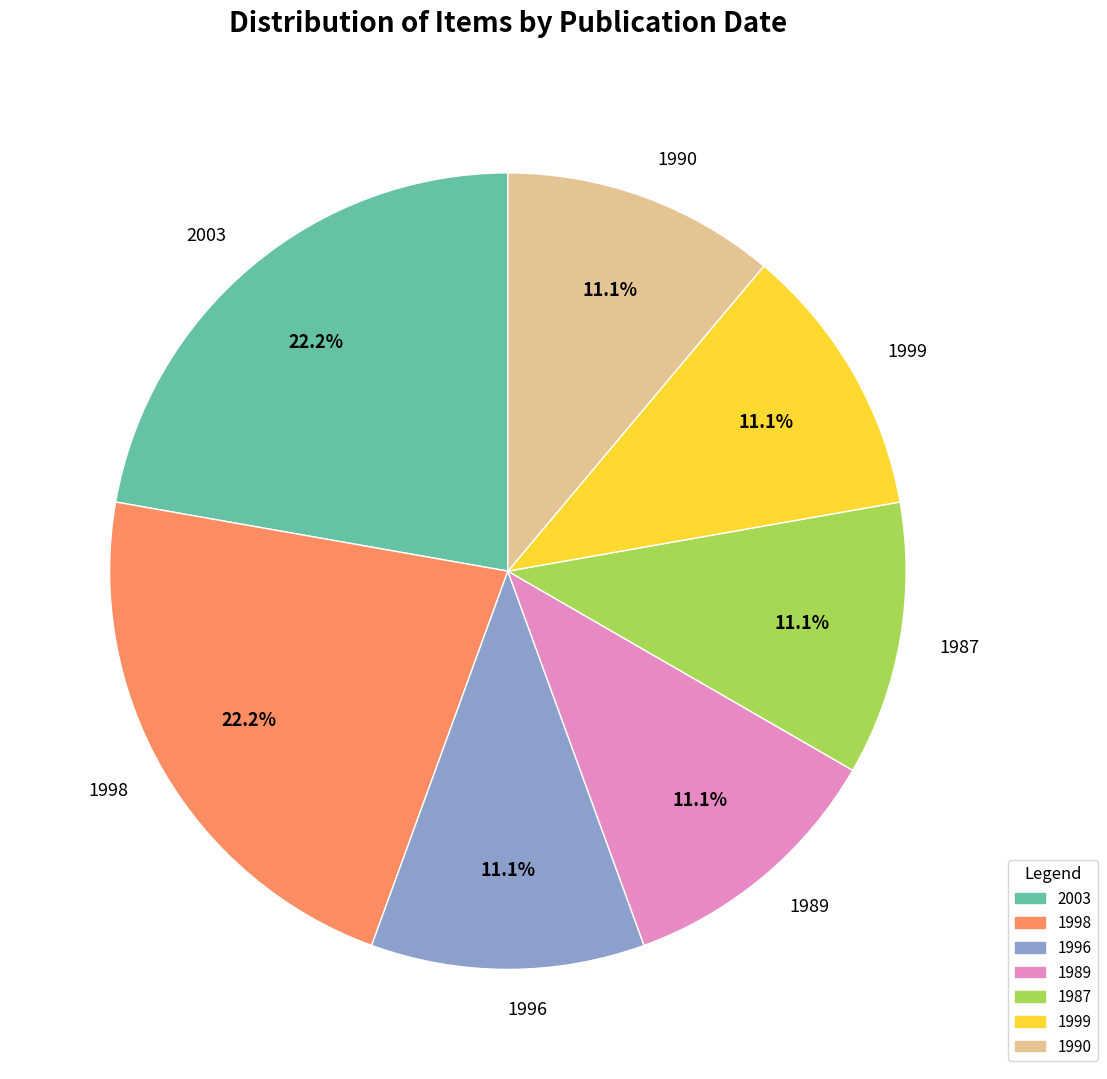

What percentage is the 1990 slice, to the nearest percent?

11%